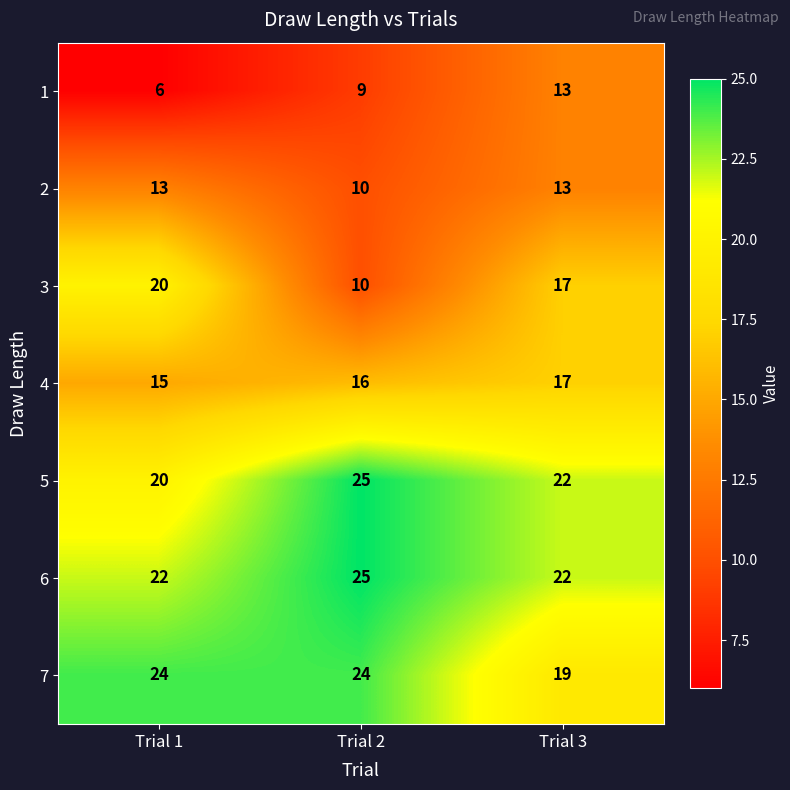

At which category is the sum across all series the highest?

Trial 3